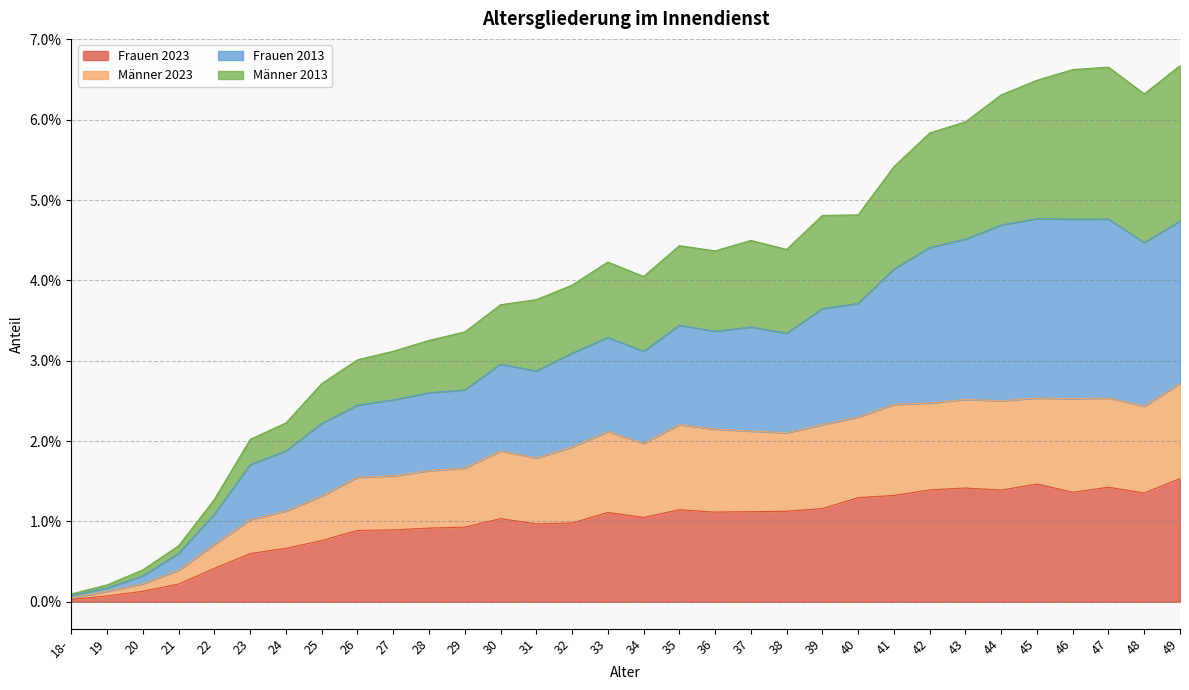

The value of Frauen 2023 at 40 is 0.0. True or false?

False